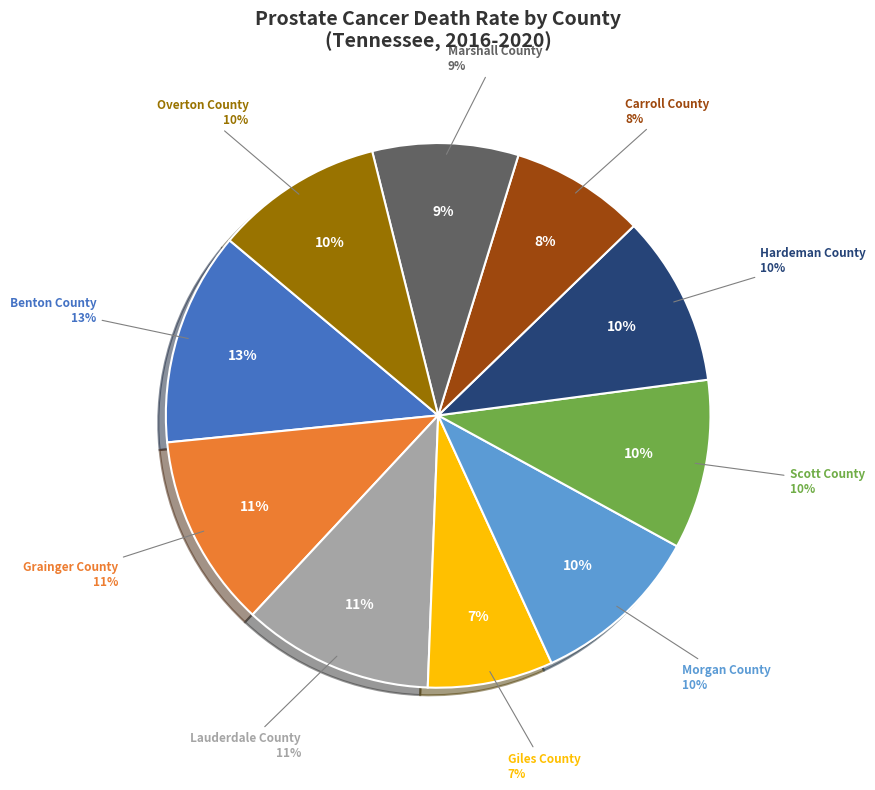

Rank the categories by value from lowest to highest.

Giles County, Carroll County, Marshall County, Overton County, Scott County, Hardeman County, Morgan County, Lauderdale County, Grainger County, Benton County